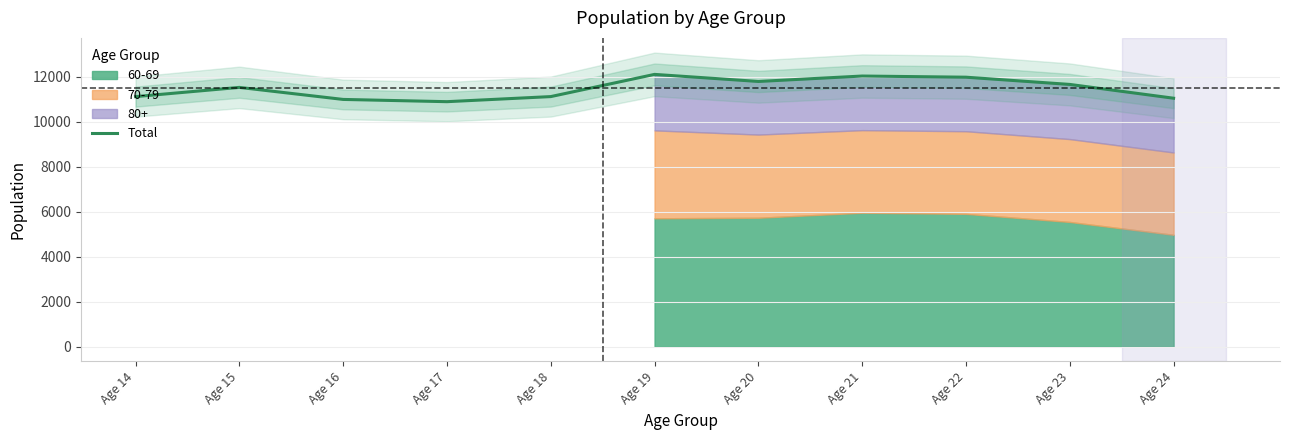

What is the sum of all values?

126281